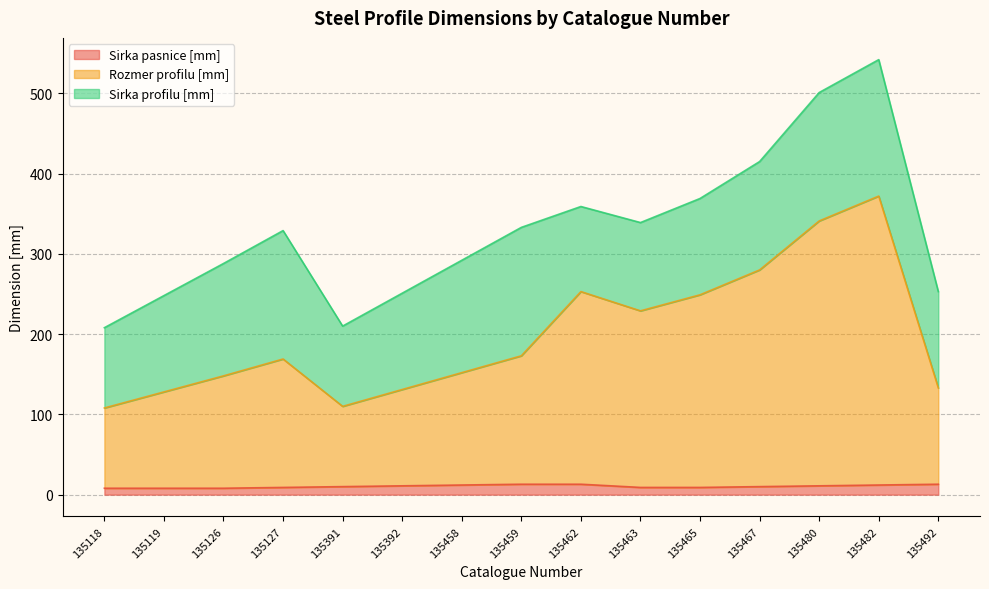

Between 135126 and 135480, which series saw the biggest shift?

Rozmer profilu [mm]